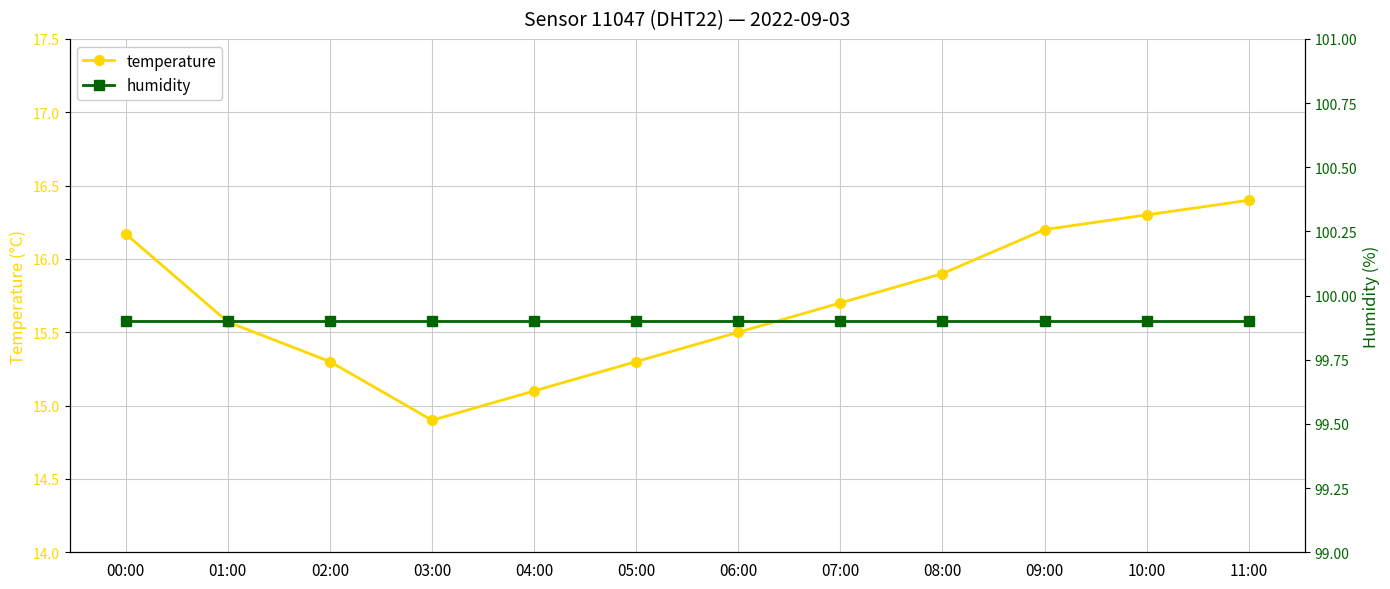

At which category is the sum across all series the highest?

11:00